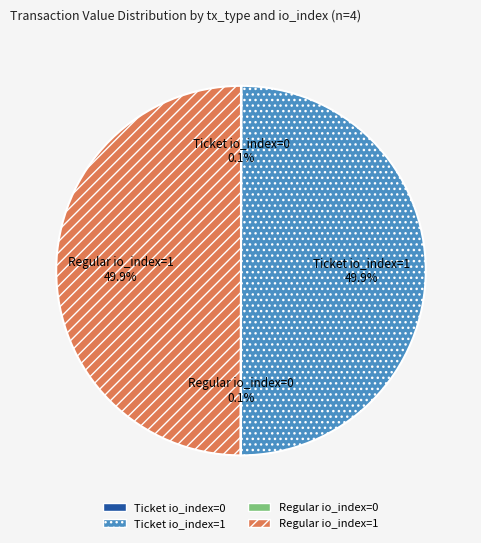

What portion of the pie excludes Regular io_index=1?

50.1%